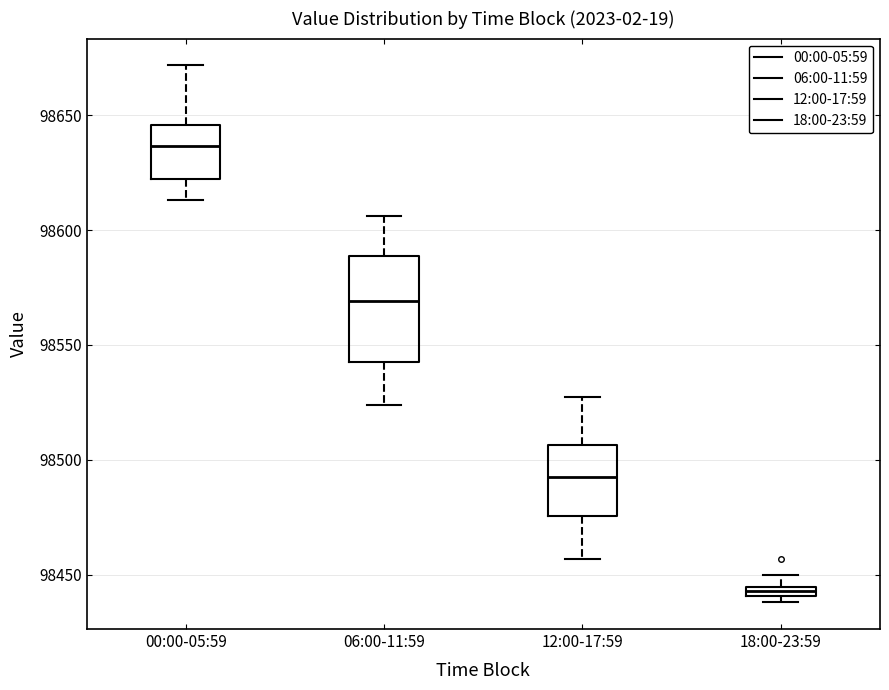

Comparing the boxes themselves (not the whiskers), which one is the tallest?

06:00-11:59